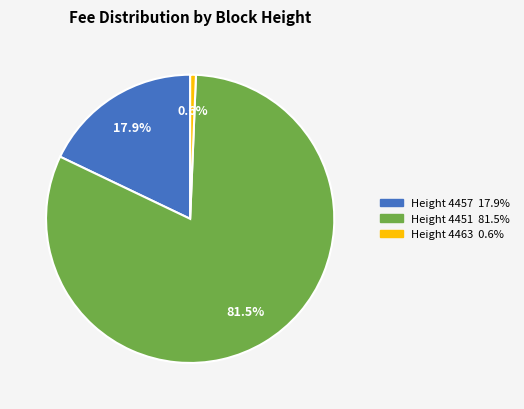

Is there any slice that represents more than half of the pie?

Yes